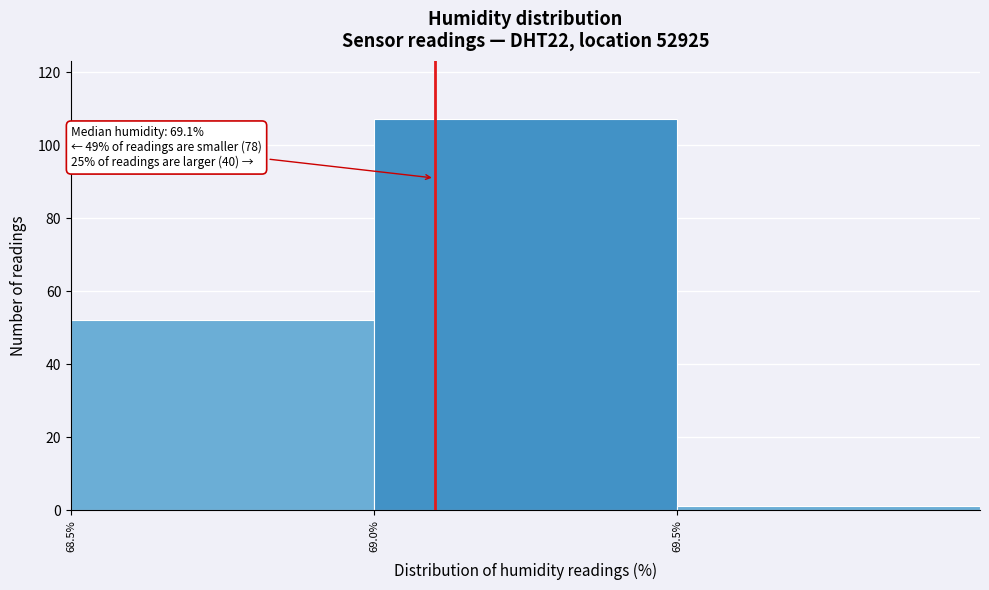

Which range on the x-axis has the tallest bar?

69.0 to 69.5